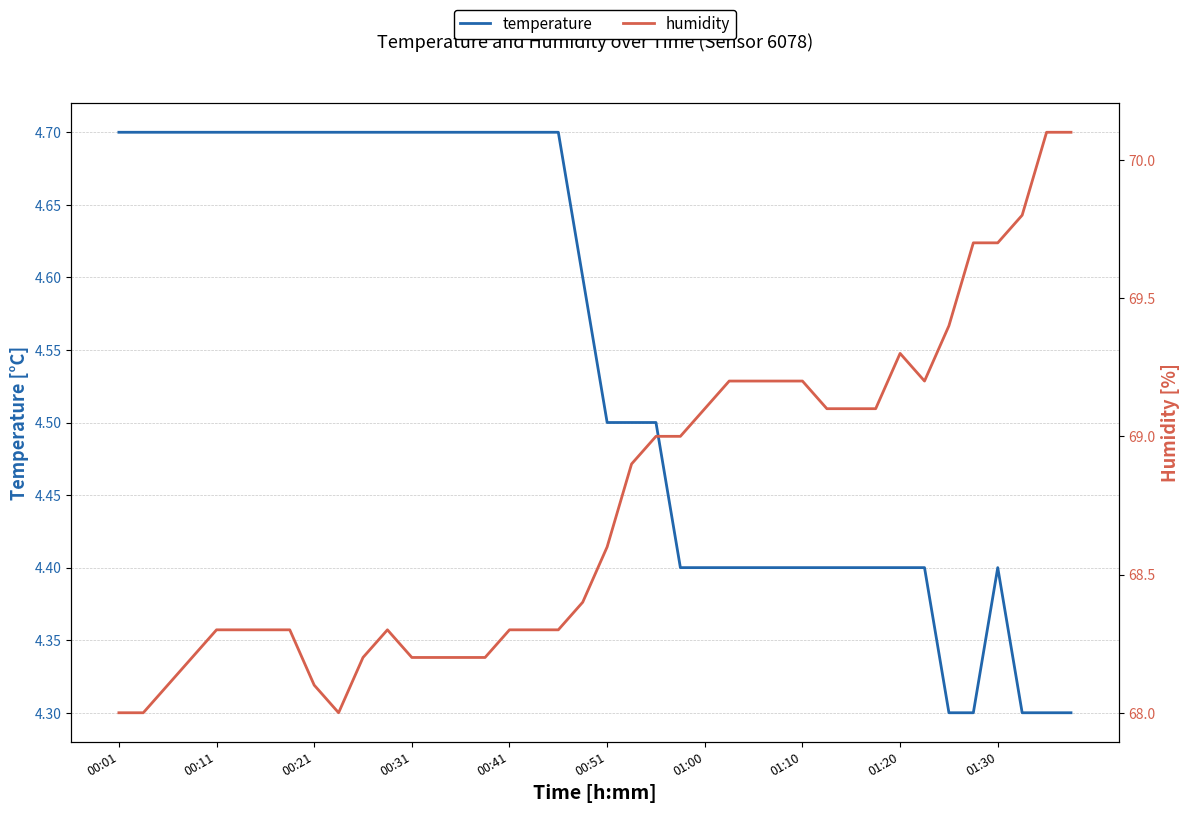

True or false: temperature and humidity cross at least once.

False